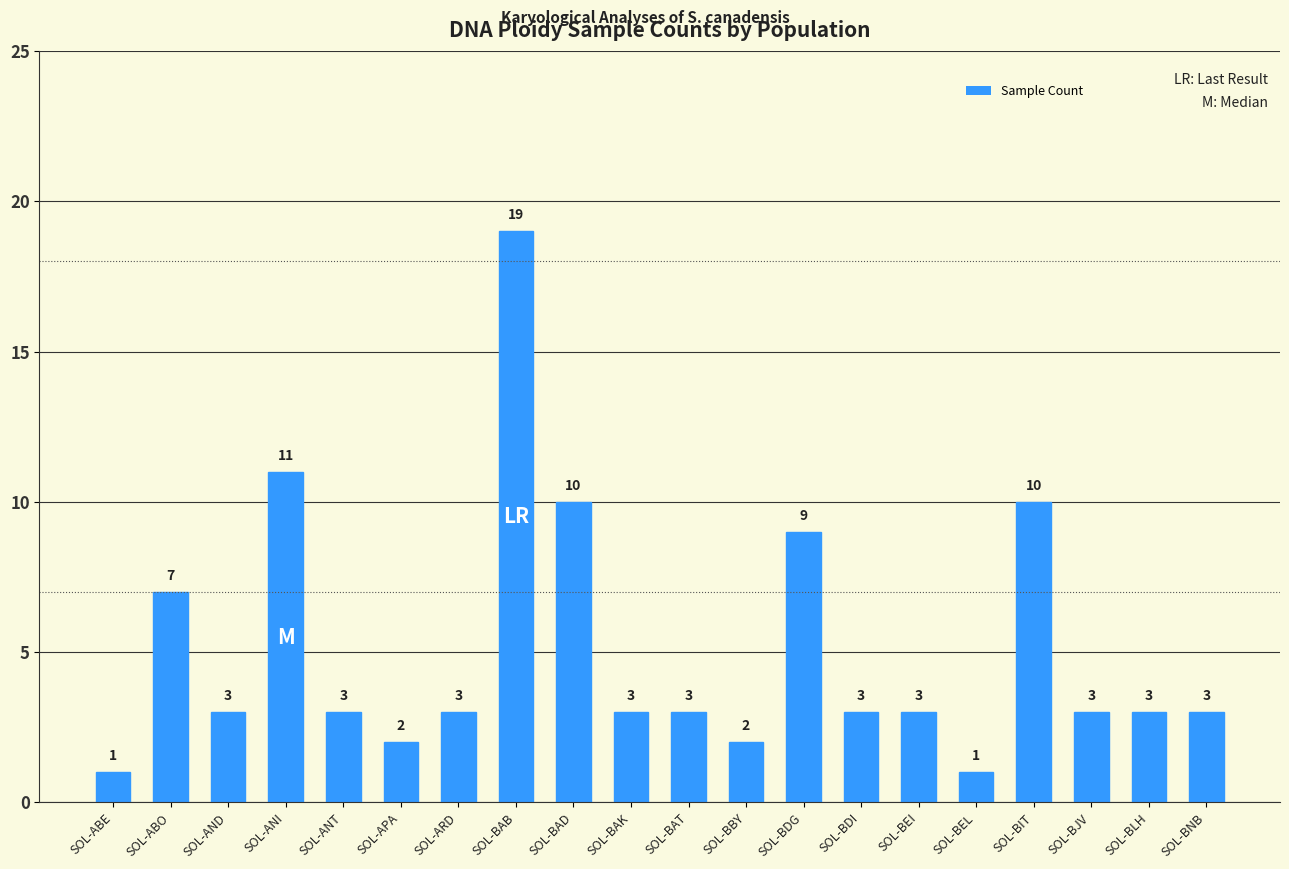

How many distinct data groups are displayed?

1